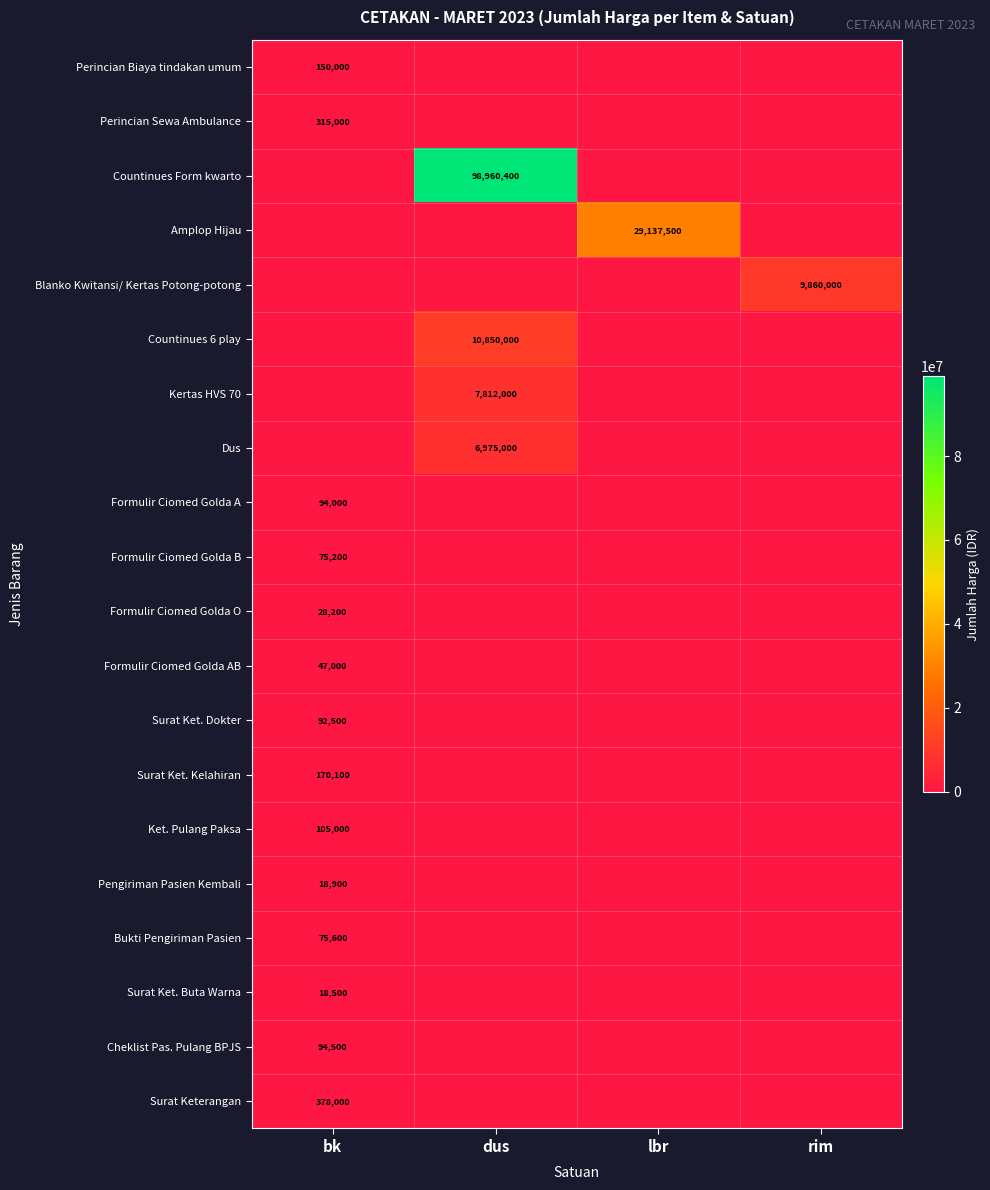

Count the number of data series in this chart.

20